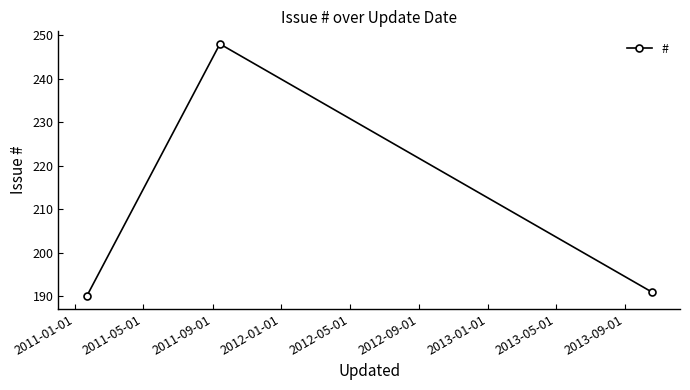

What is the sum of all values?

629